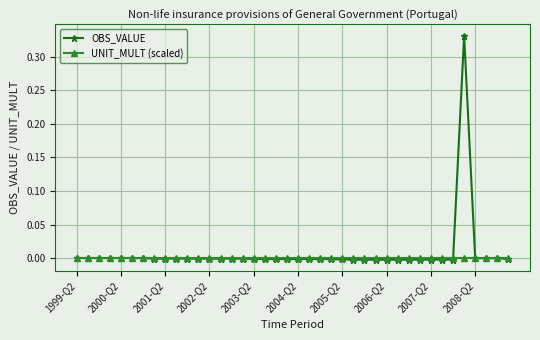

Rank the series by their maximum value, from lowest to highest.

UNIT_MULT (scaled), OBS_VALUE